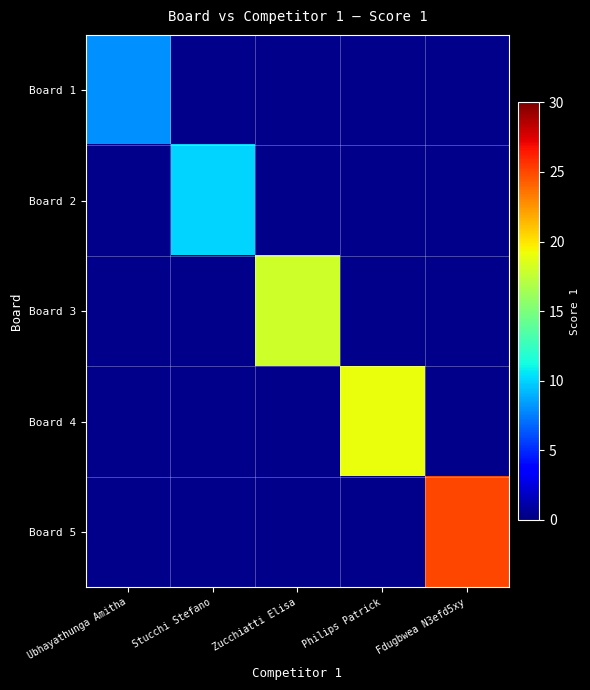

At Fdugbwea N3efd5xy, list the series in order from smallest to largest.

Board 1, Board 2, Board 3, Board 4, Board 5